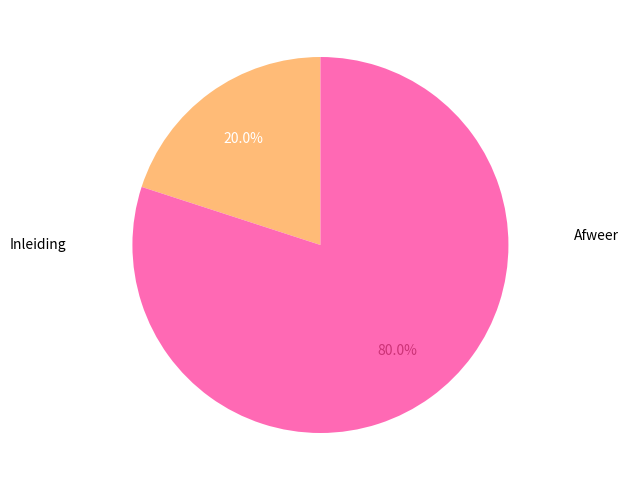

Is there a majority slice in this chart?

Yes